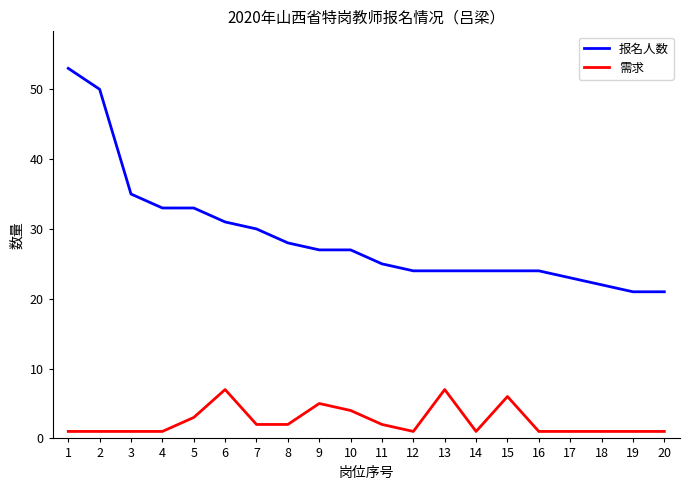

What is the difference between the second highest and minimum values in the 报名人数 series?

29